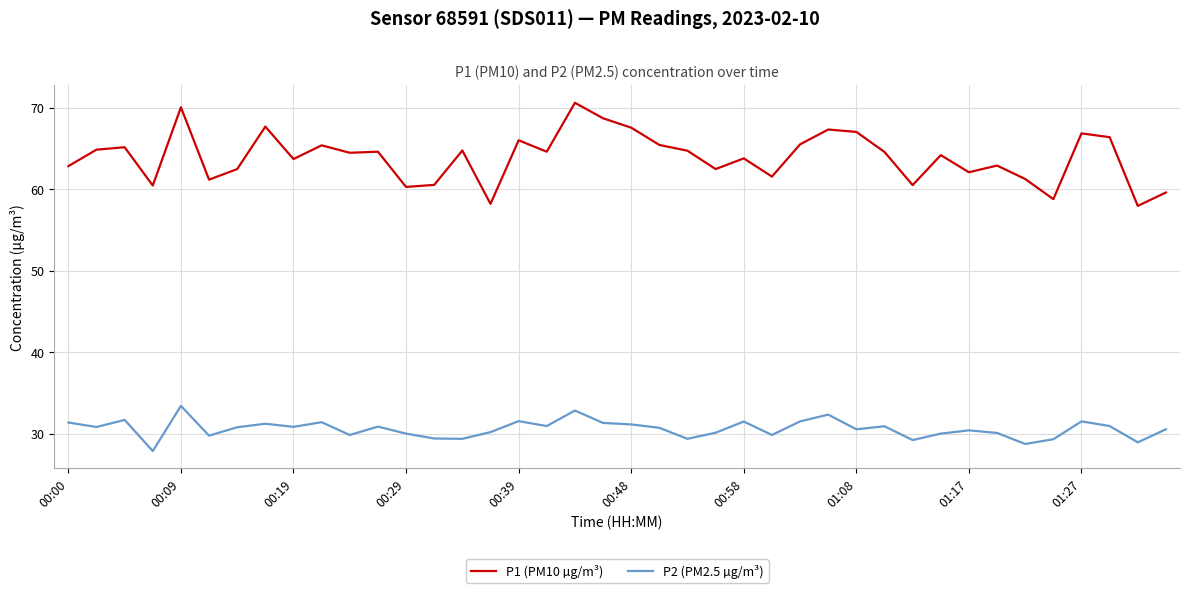

At how many categories does at least one series exceed 28?

40